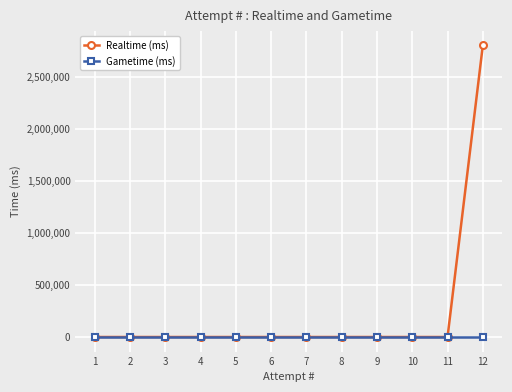

Reading left to right, extract all data points from this chart.

Realtime (ms): 1=0	2=0	3=0	4=0	5=0	6=0	7=0	8=0	9=0	10=0	11=0	12=2803964
Gametime (ms): 1=0	2=0	3=0	4=0	5=0	6=0	7=0	8=0	9=0	10=0	11=0	12=0